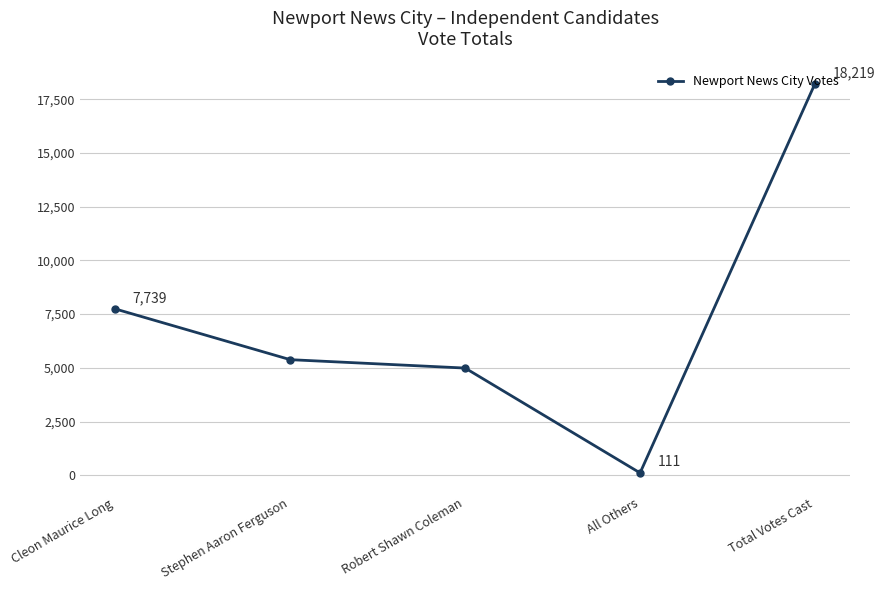

The value at Stephen Aaron Ferguson is 5380. True or false?

True